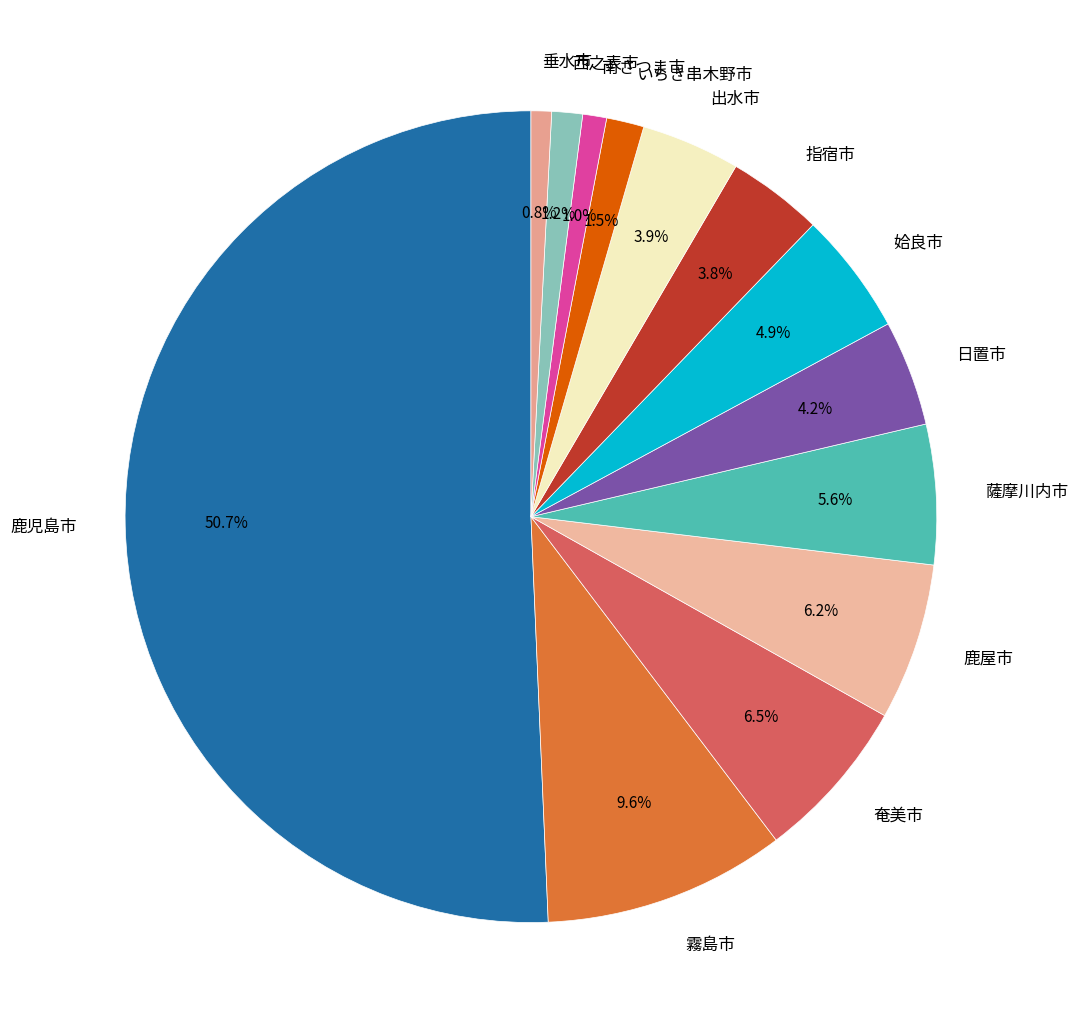

What percentage is the 垂水市 slice, to the nearest percent?

1%